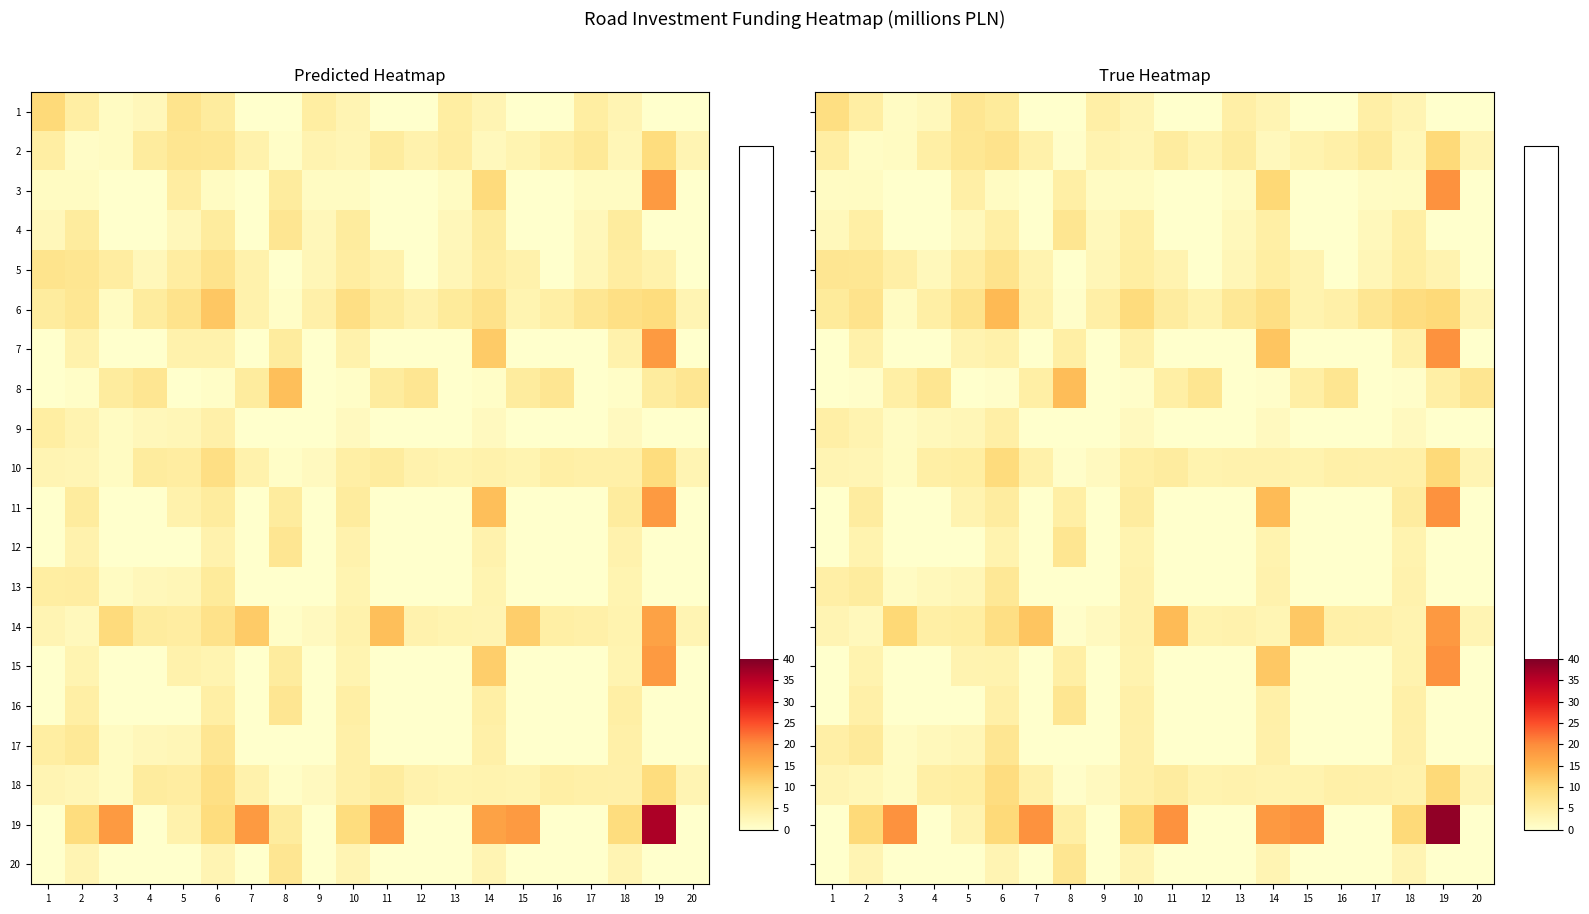

Between 13 and 4, which is larger?

13